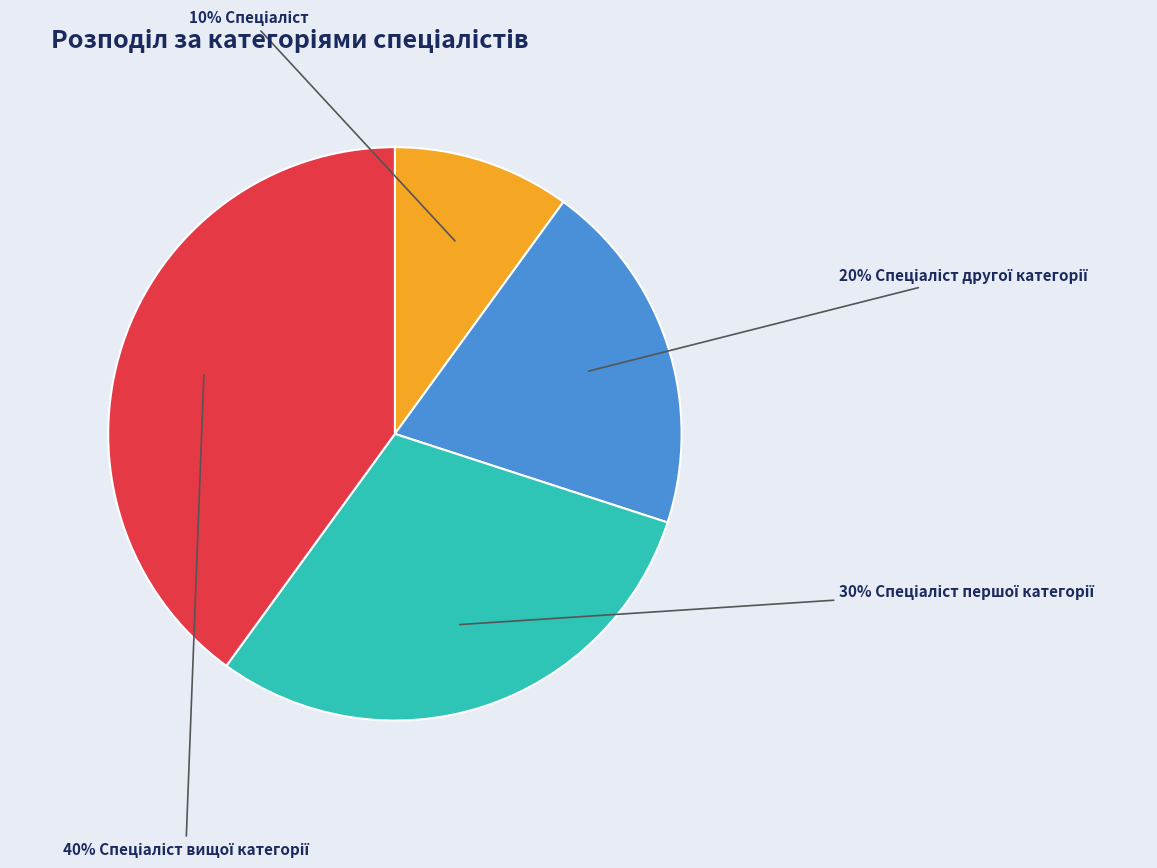

Is there any slice that represents more than half of the pie?

No